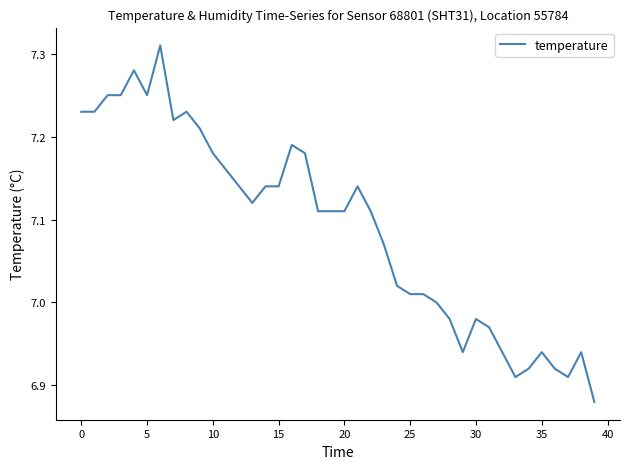

What is the difference between the maximum and minimum values?

0.4